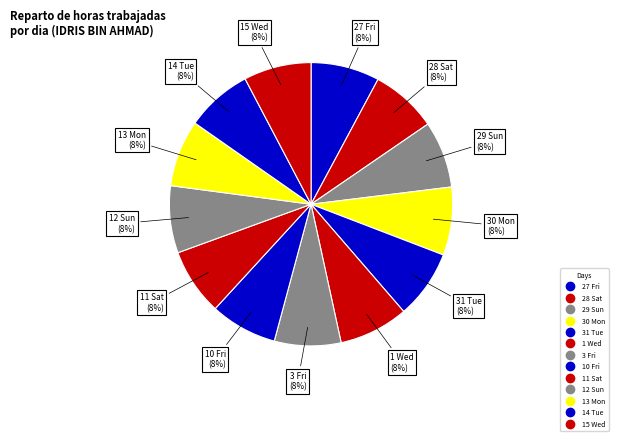

How many segments does this pie chart have?

13